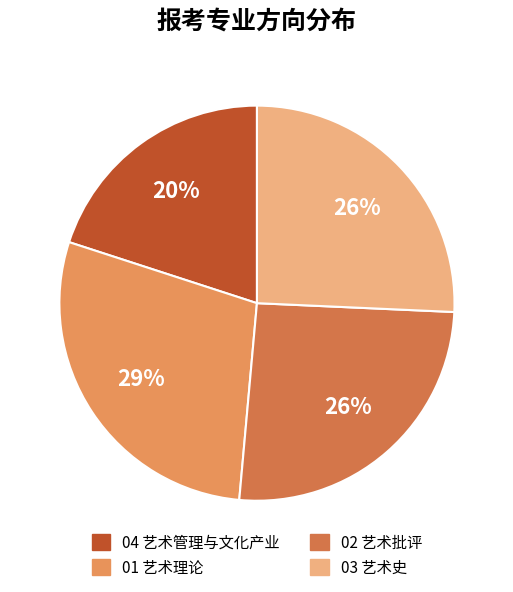

Count the number of slices in the pie.

4